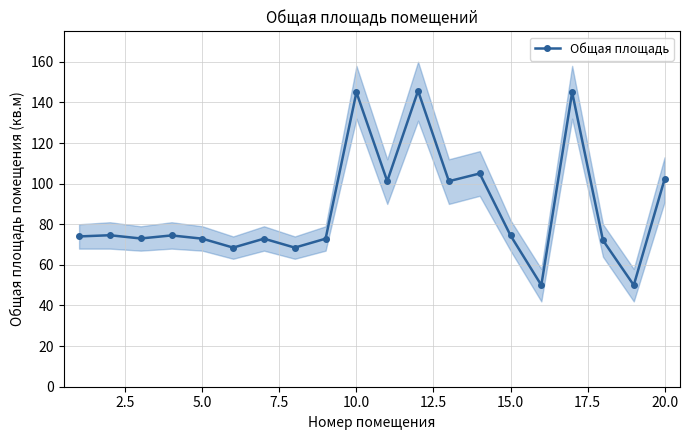

Reading left to right, extract all data points from this chart.

74.0	74.6	73.0	74.5	72.9	68.5	72.9	68.5	72.9	145.0	101.2	145.7	101.2	105.0	74.5	50.0	145.0	72.1	50.0	102.2